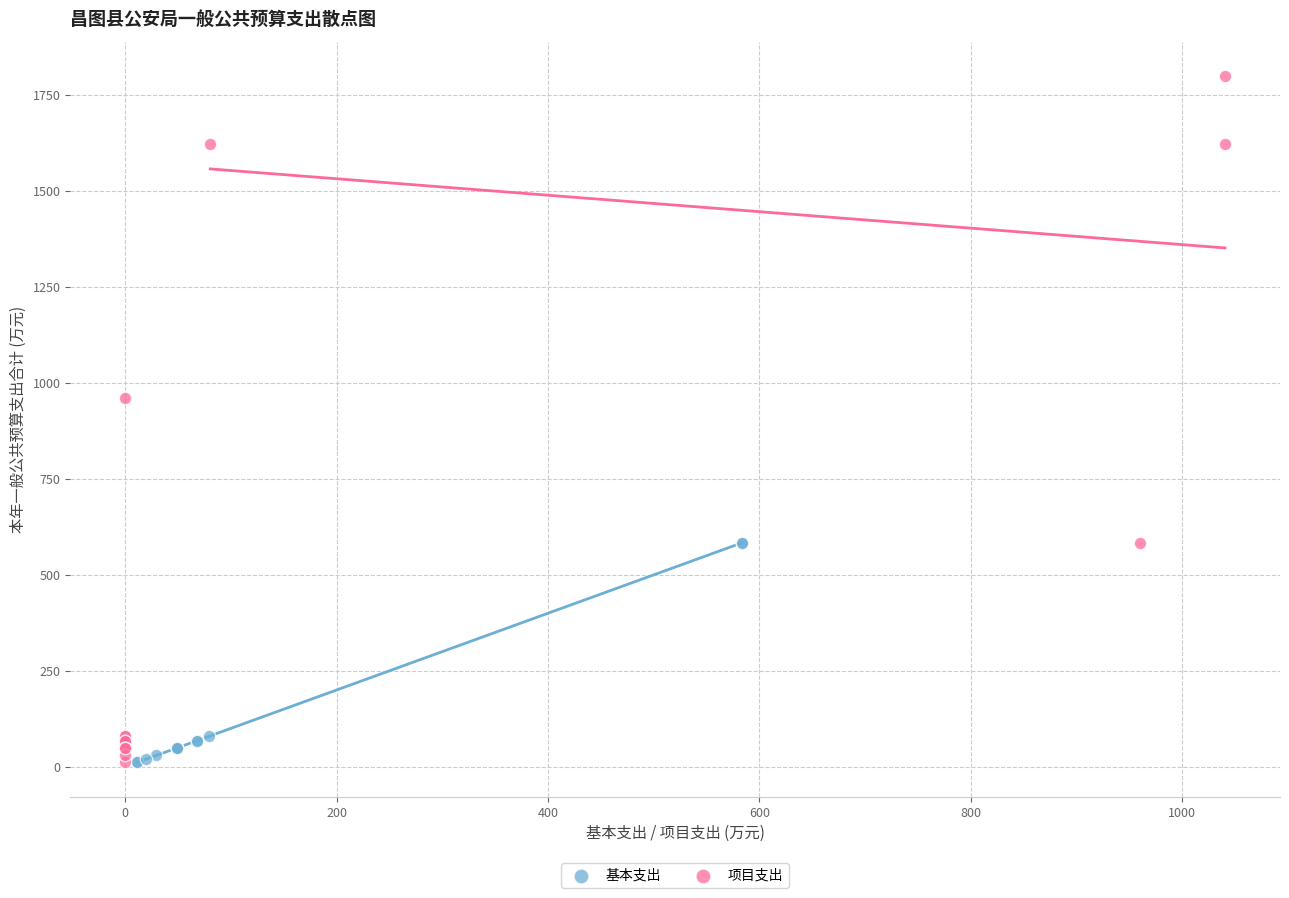

Which series reaches the maximum Y coordinate?

项目支出